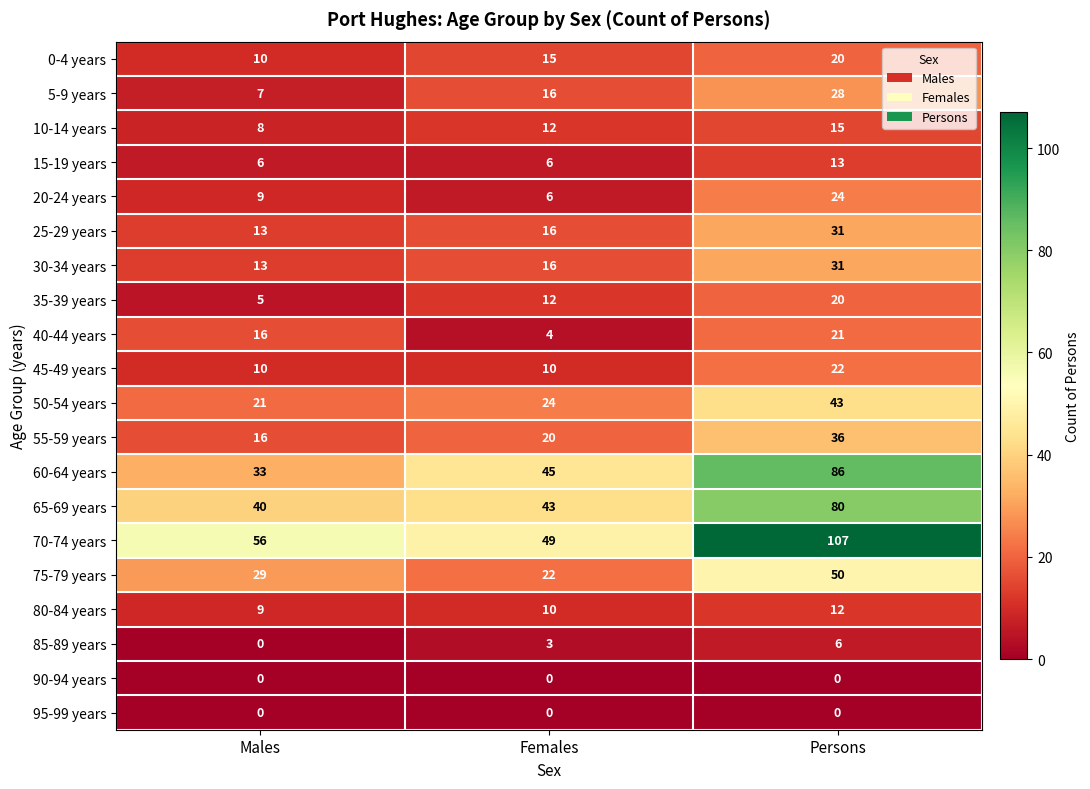

What is the spread (max minus min) of values at Males?

56